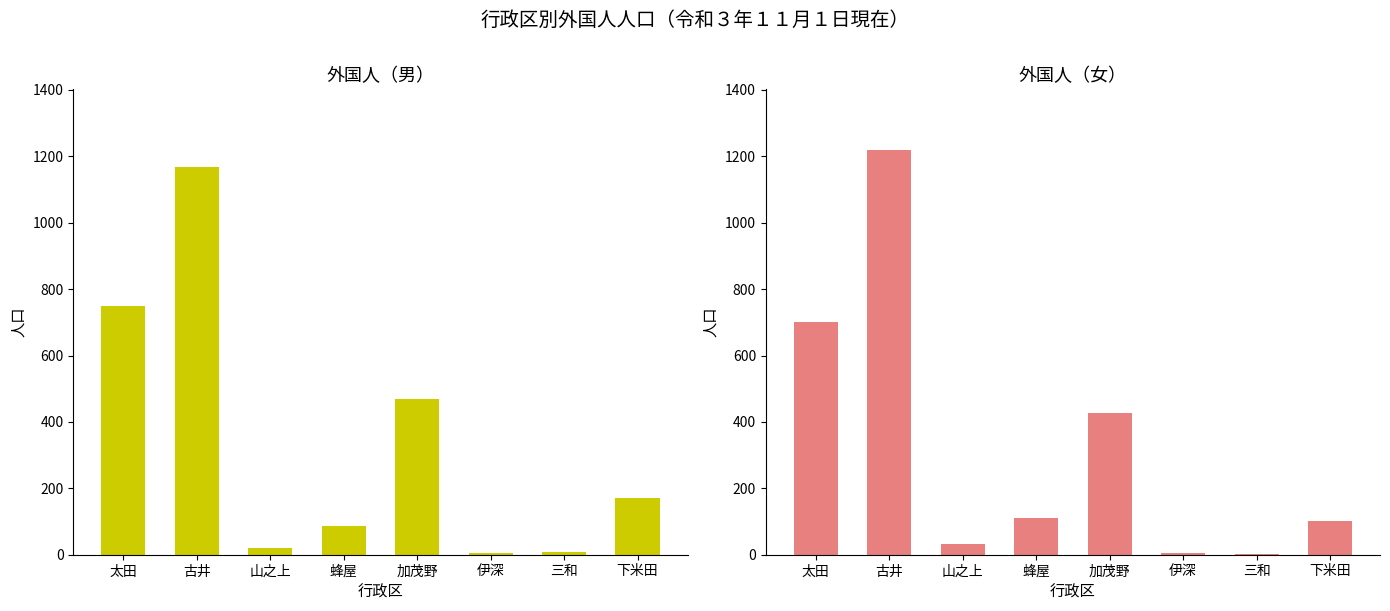

The value of 外国人（女） at 山之上 is 32. True or false?

True